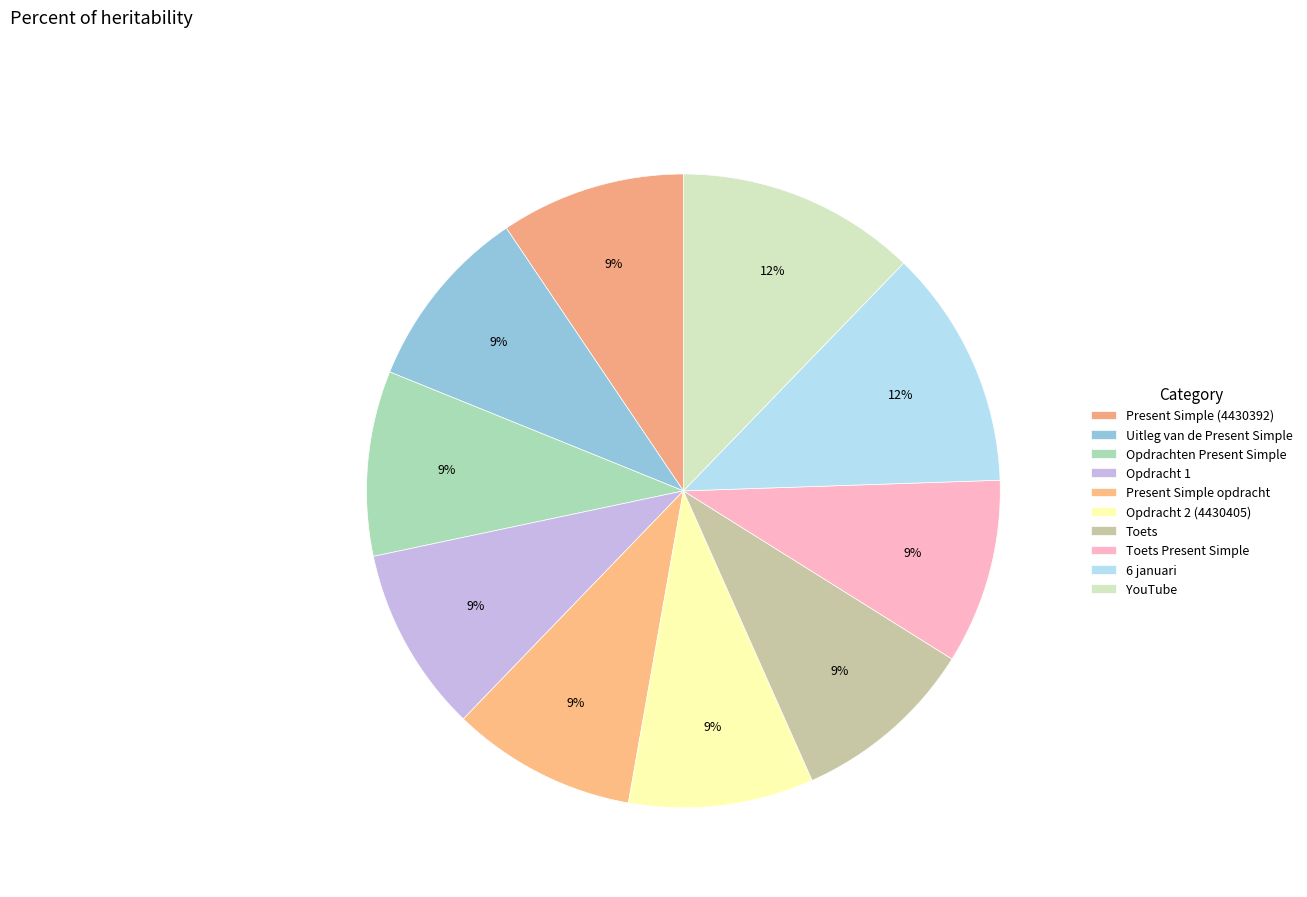

Which slice is the smallest?

Present Simple (4430392)